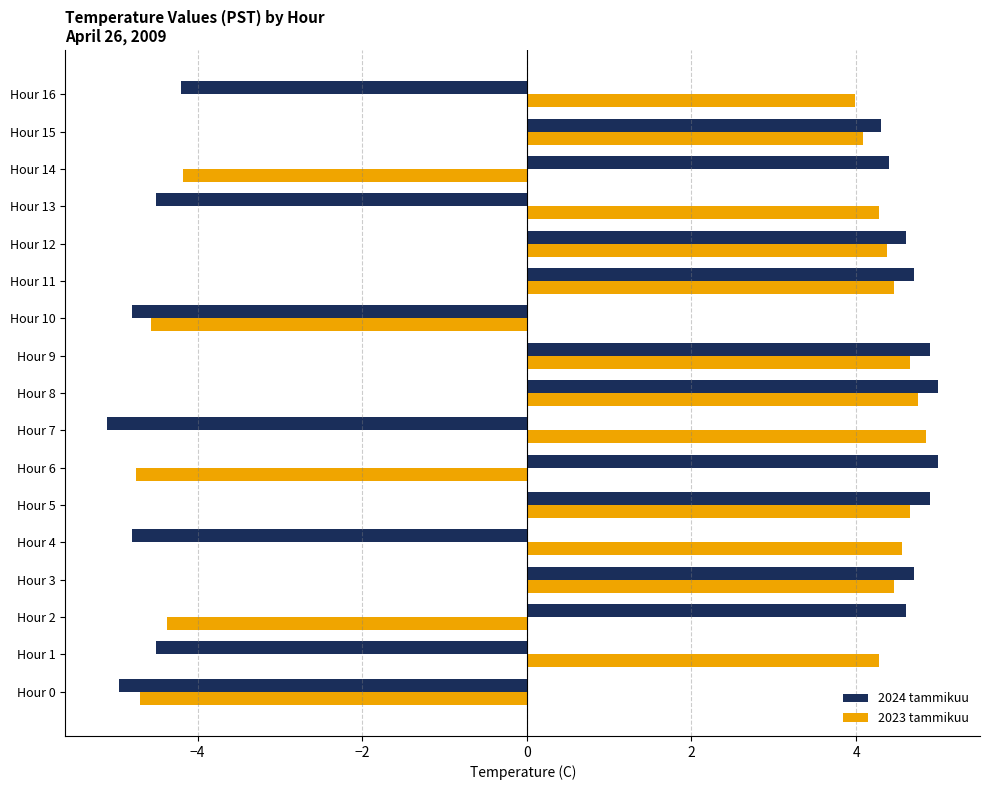

What is the average value of the 2023 tammikuu series?

1.8